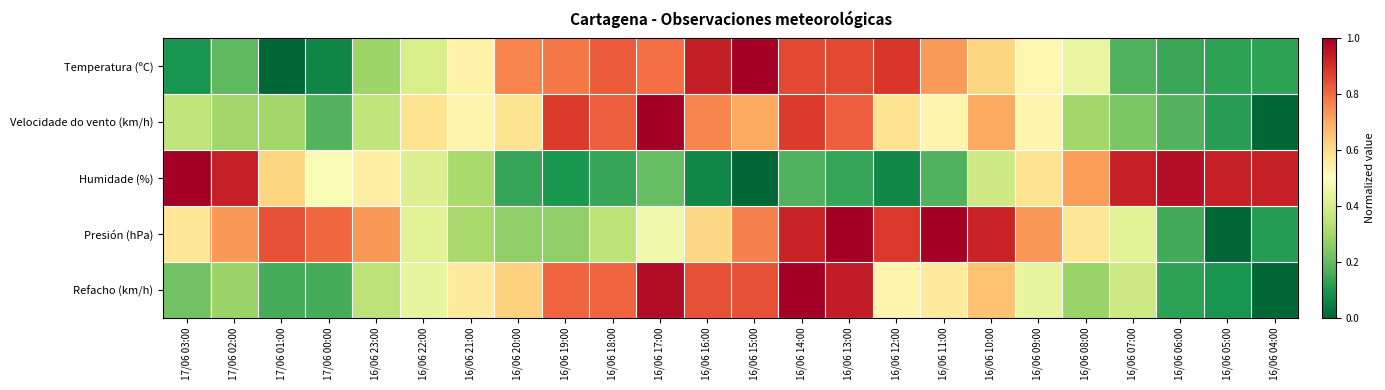

Which series changed the most between 16/06 16:00 and 16/06 09:00?

Humidade (%)